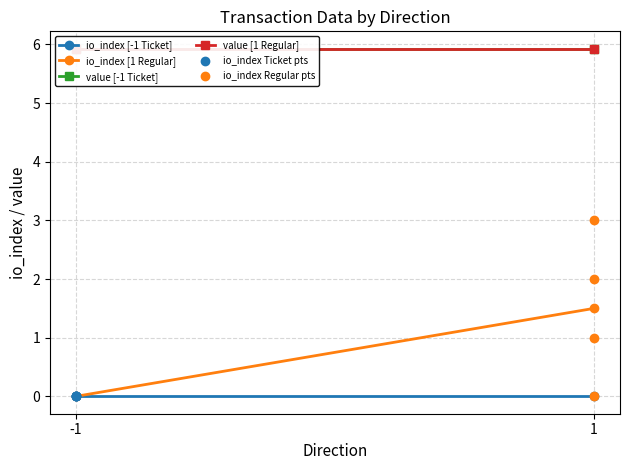

Which series contains the highest Y value?

io_index Regular pts